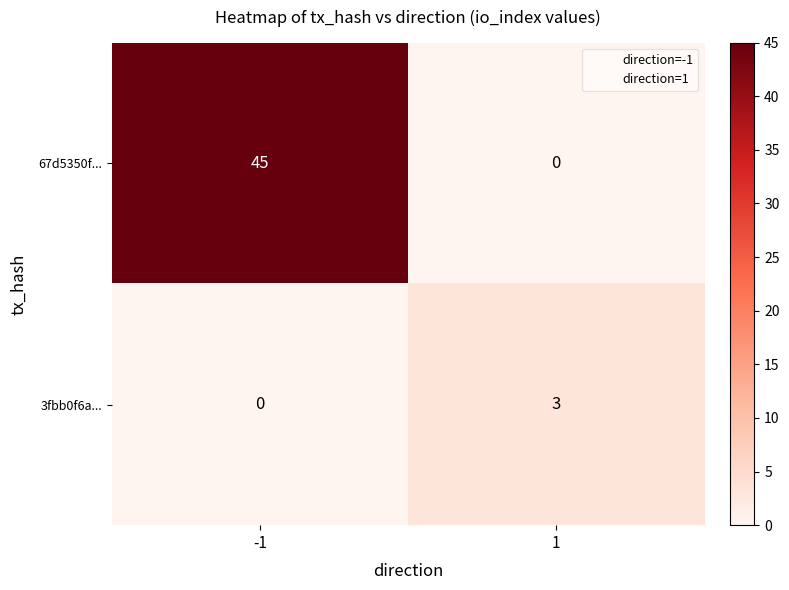

What is the difference between the highest and lowest values at -1?

45